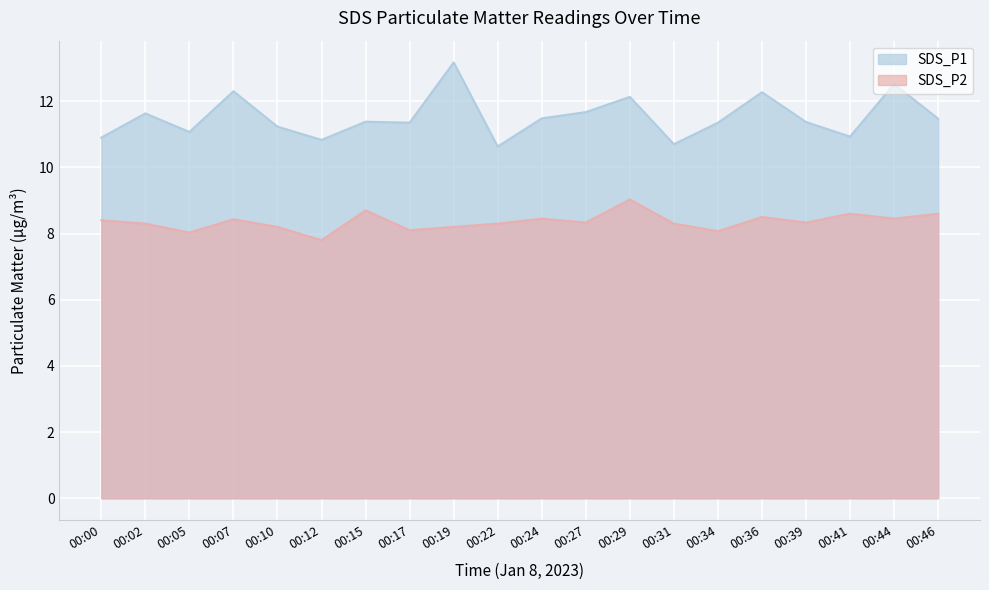

At which label is SDS_P1 closest to 11?

00:05